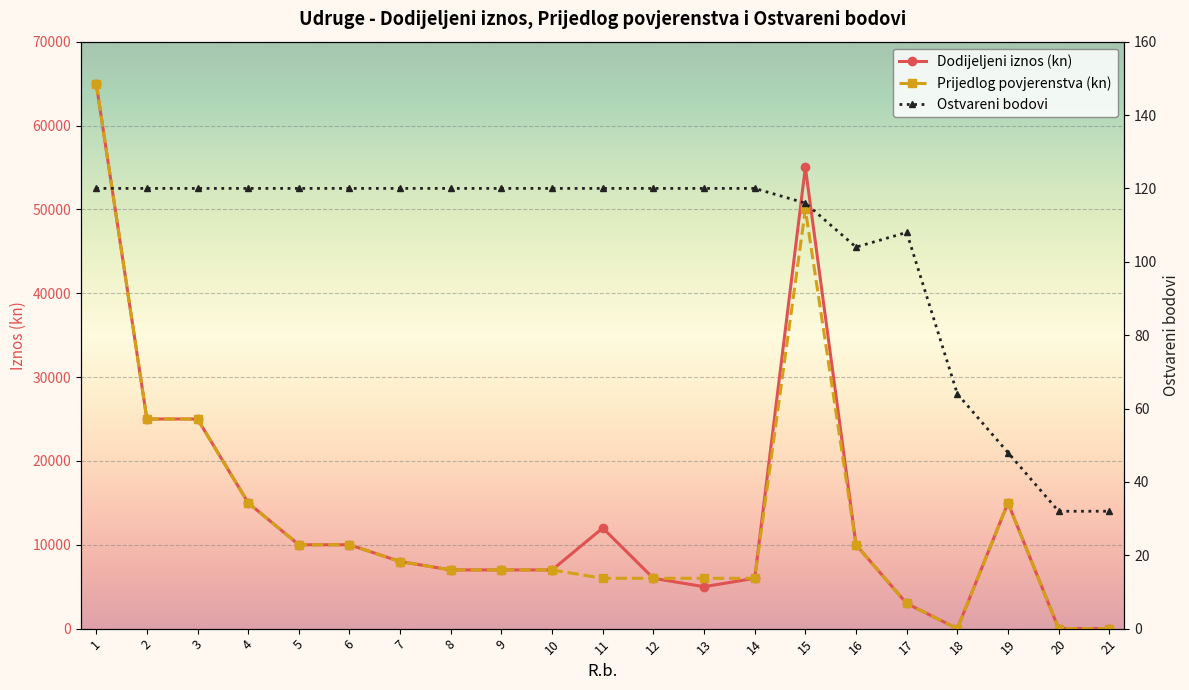

How many interior local valleys does the Dodijeljeni iznos (kn) series have?

2